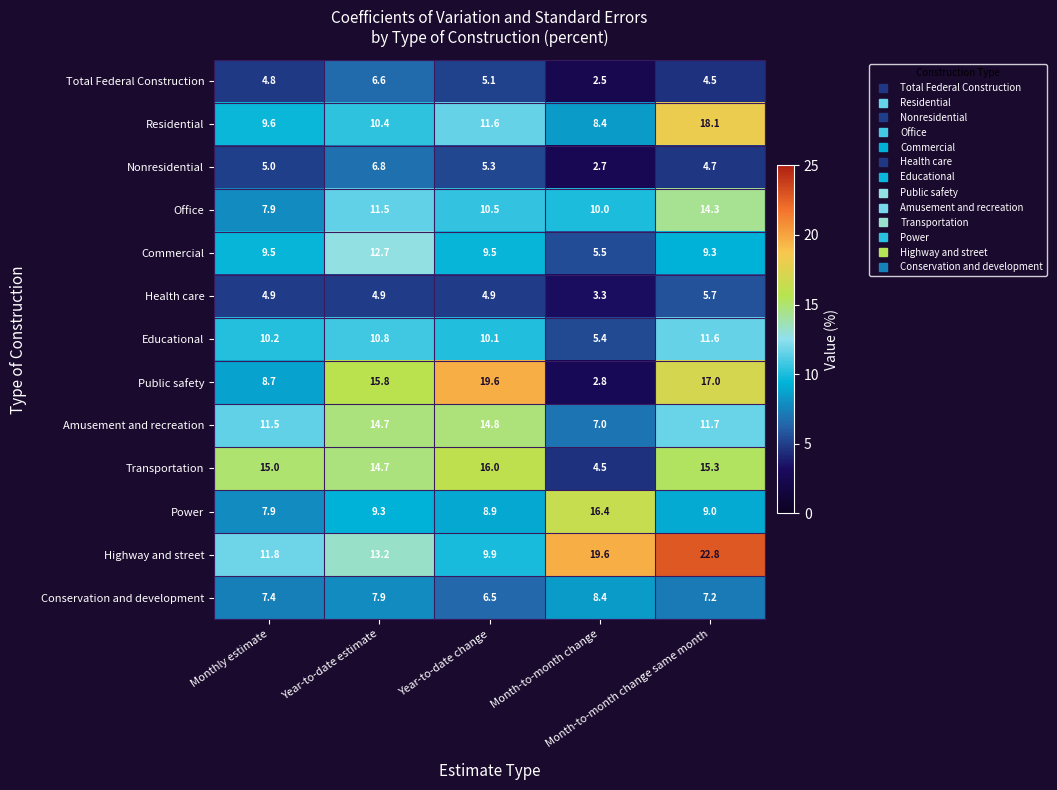

What is the sum of all Conservation and development values?

37.4